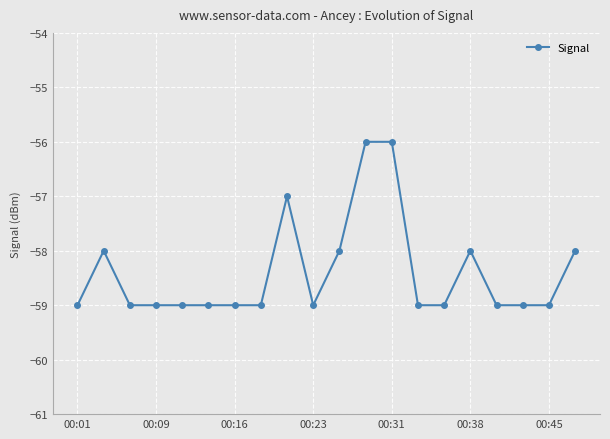

True or false: the data has more than 2 interior local peaks.

True